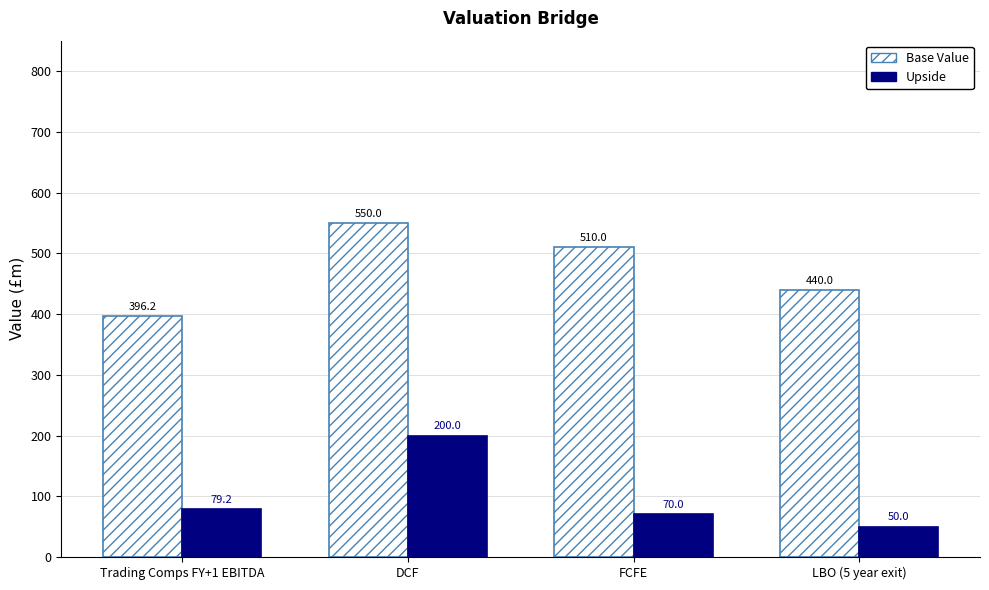

How many bars are there in each group?

2